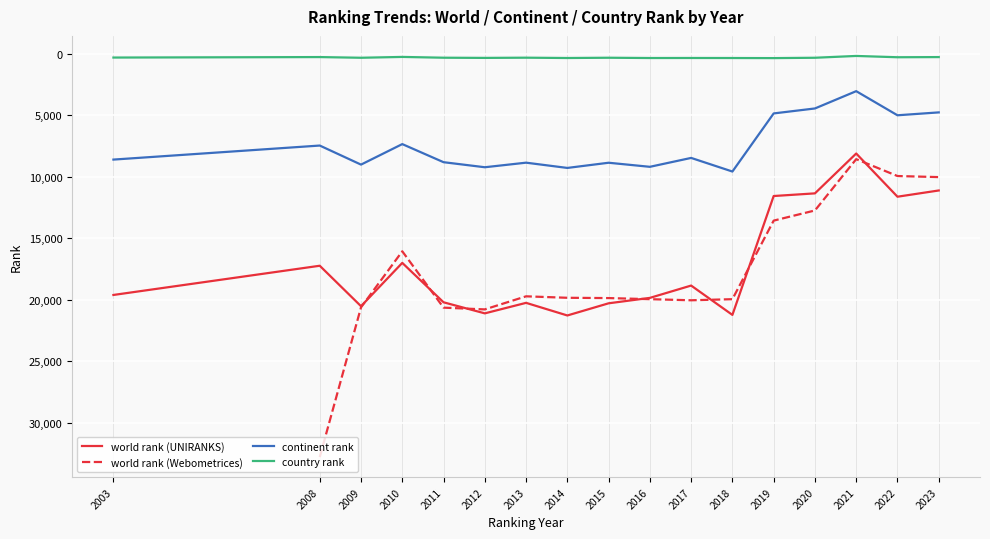

True or false: country rank and world rank (UNIRANKS) intersect in this chart.

False